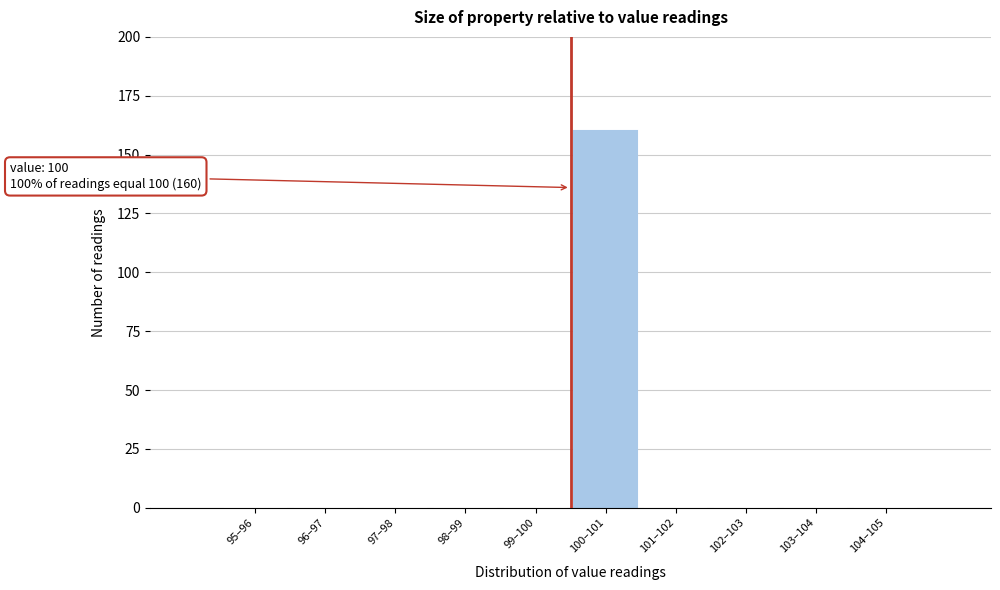

Reading left to right, extract all data points from this chart.

95–96=0	96–97=0	97–98=0	98–99=0	99–100=0	100–101=160	101–102=0	102–103=0	103–104=0	104–105=0